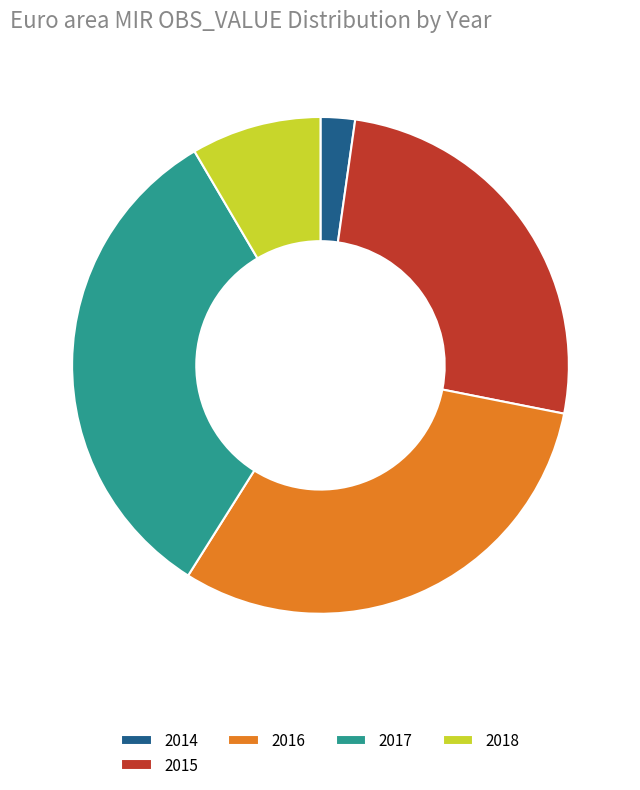

Is there any slice that represents more than half of the pie?

No